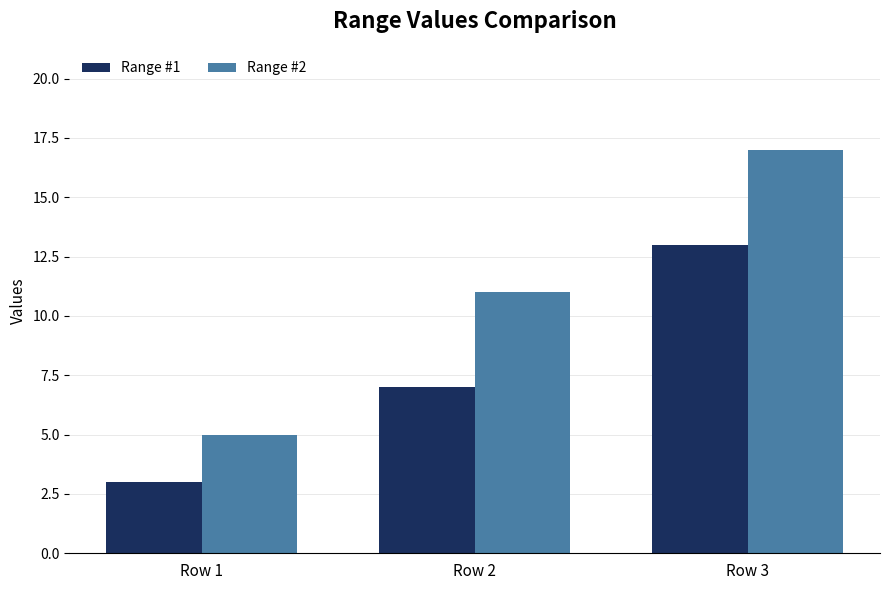

What are all the series names shown in the legend?

Range #1, Range #2